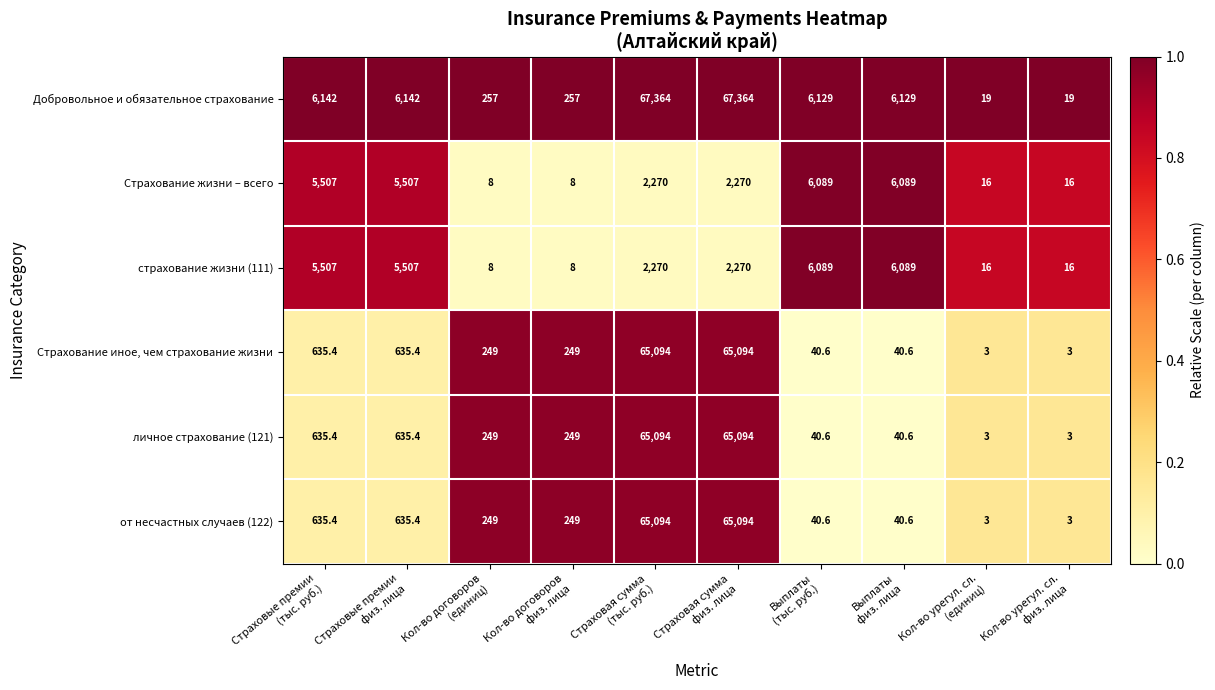

Which series has the largest total across all categories?

Добровольное и обязательное страхование